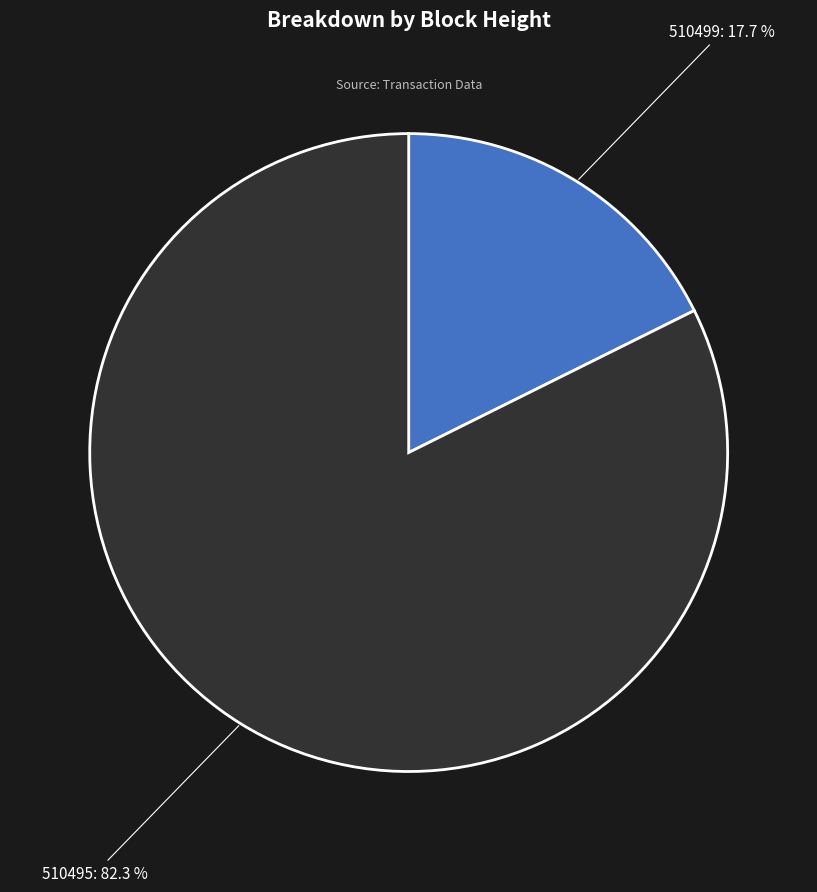

Which slice represents more than half of the pie?

510495